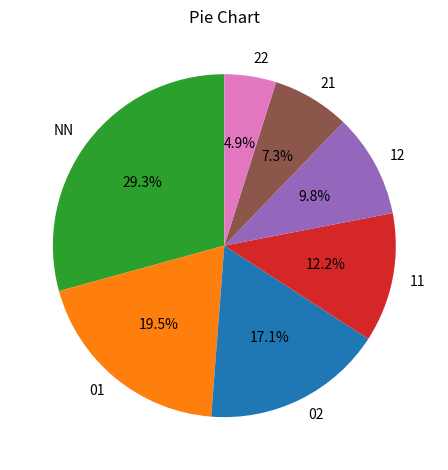

Rank the categories by value from lowest to highest.

22, 21, 12, 11, 02, 01, NN